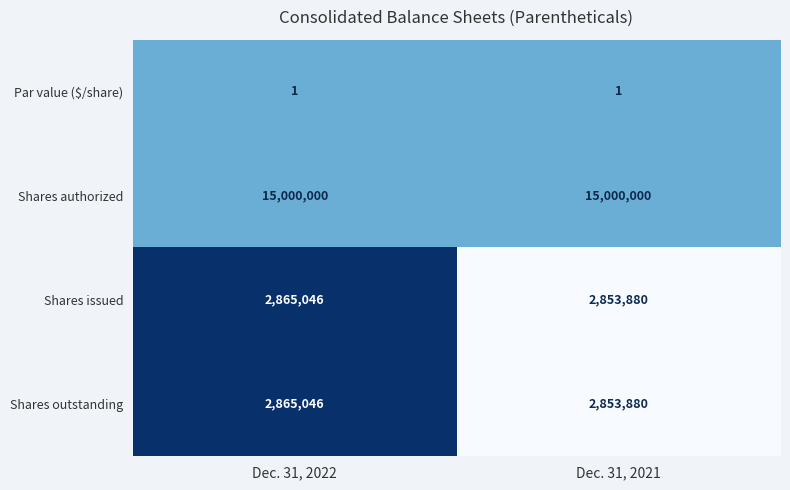

The value of Shares outstanding at Dec. 31, 2021 is 4136867. True or false?

False